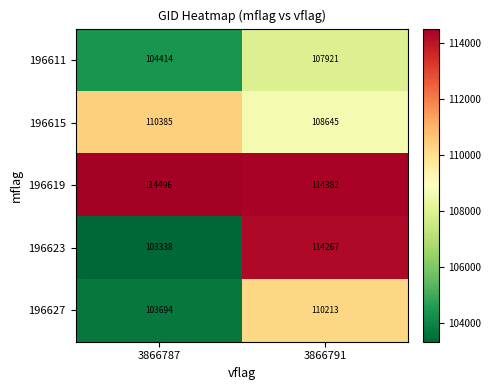

What value does the 196627 series have at 3866791?

110213